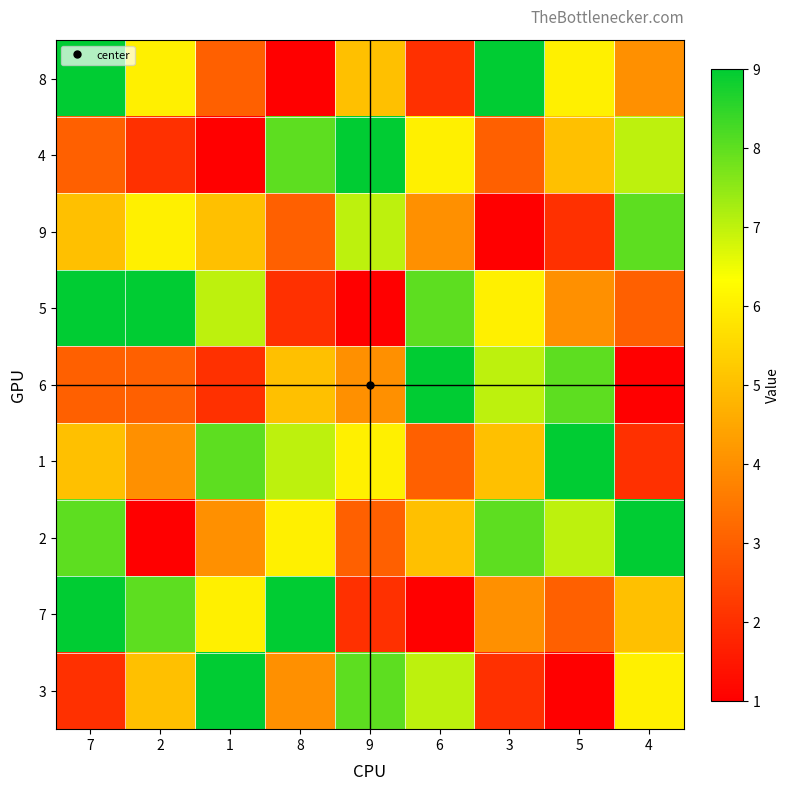

Reading left to right, transcribe all the data shown in this chart.

8: 7=9	2=6	1=3	8=1	9=5	6=2	3=9	5=6	4=4
4: 7=3	2=2	1=1	8=8	9=9	6=6	3=3	5=5	4=7
9: 7=5	2=6	1=5	8=3	9=7	6=4	3=1	5=2	4=8
5: 7=9	2=9	1=7	8=2	9=1	6=8	3=6	5=4	4=3
6: 7=3	2=3	1=2	8=5	9=4	6=9	3=7	5=8	4=1
1: 7=5	2=4	1=8	8=7	9=6	6=3	3=5	5=9	4=2
2: 7=8	2=1	1=4	8=6	9=3	6=5	3=8	5=7	4=9
7: 7=9	2=8	1=6	8=9	9=2	6=1	3=4	5=3	4=5
3: 7=2	2=5	1=9	8=4	9=8	6=7	3=2	5=1	4=6